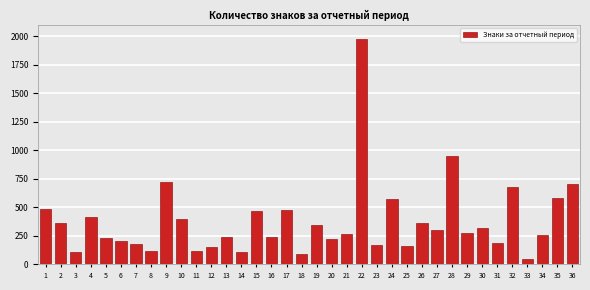

What is the difference between the maximum and minimum values?

1929